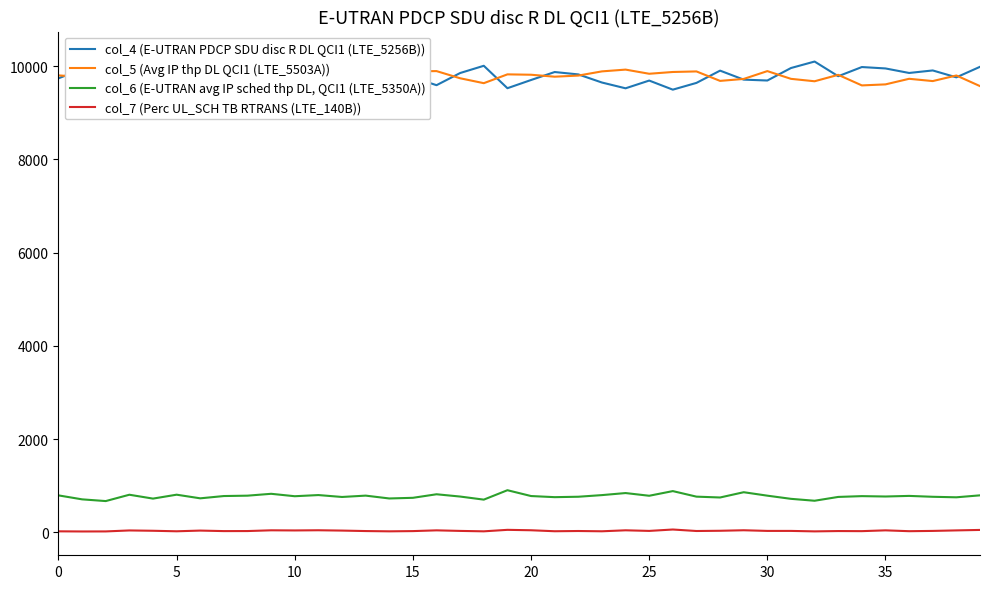

Which series changed the most between 24 and 39?

col_4 (E-UTRAN PDCP SDU disc R DL QCI1 (LTE_5256B))